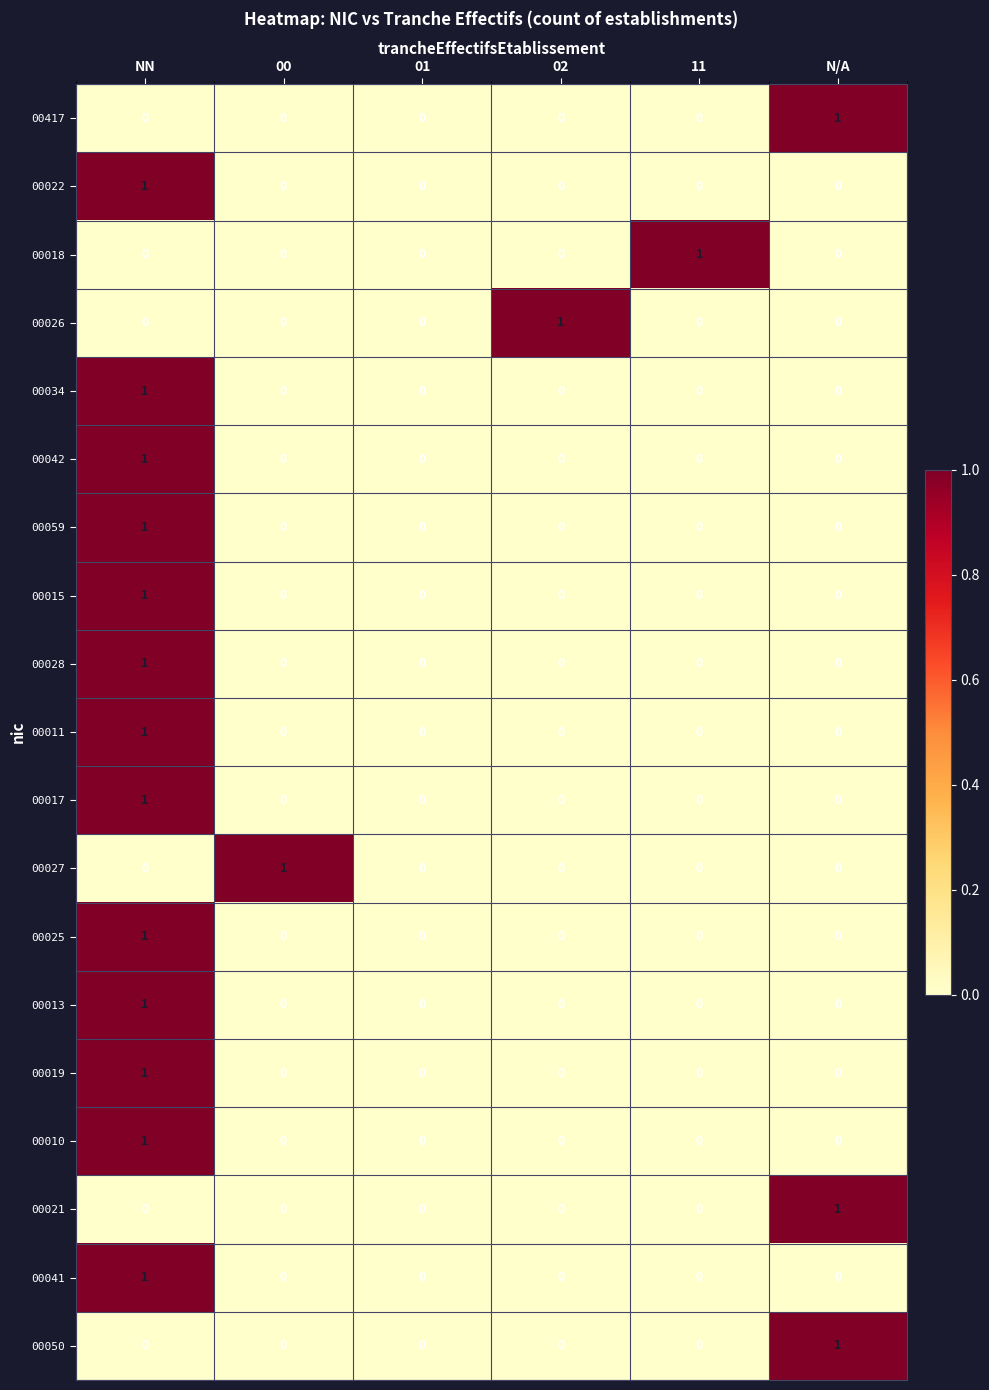

How many 00017 values are between 0 and 1?

6